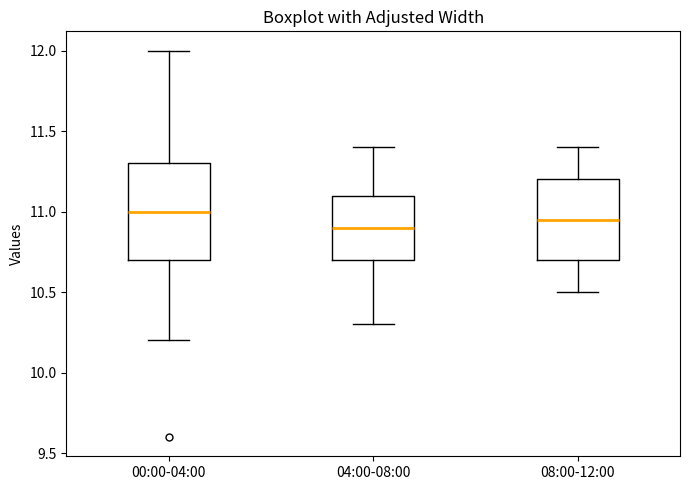

Reading left to right, read every box against the y-axis: the position of its median line, the range the box covers, and the ends of its whiskers. The values are not printed on the chart, so give them approximately, as read against the axis.

00:00-04:00: median 11.00, box 10.70 to 11.30, whiskers 10.20 to 12.00
04:00-08:00: median 10.90, box 10.70 to 11.10, whiskers 10.30 to 11.40
08:00-12:00: median 10.95, box 10.70 to 11.20, whiskers 10.50 to 11.40